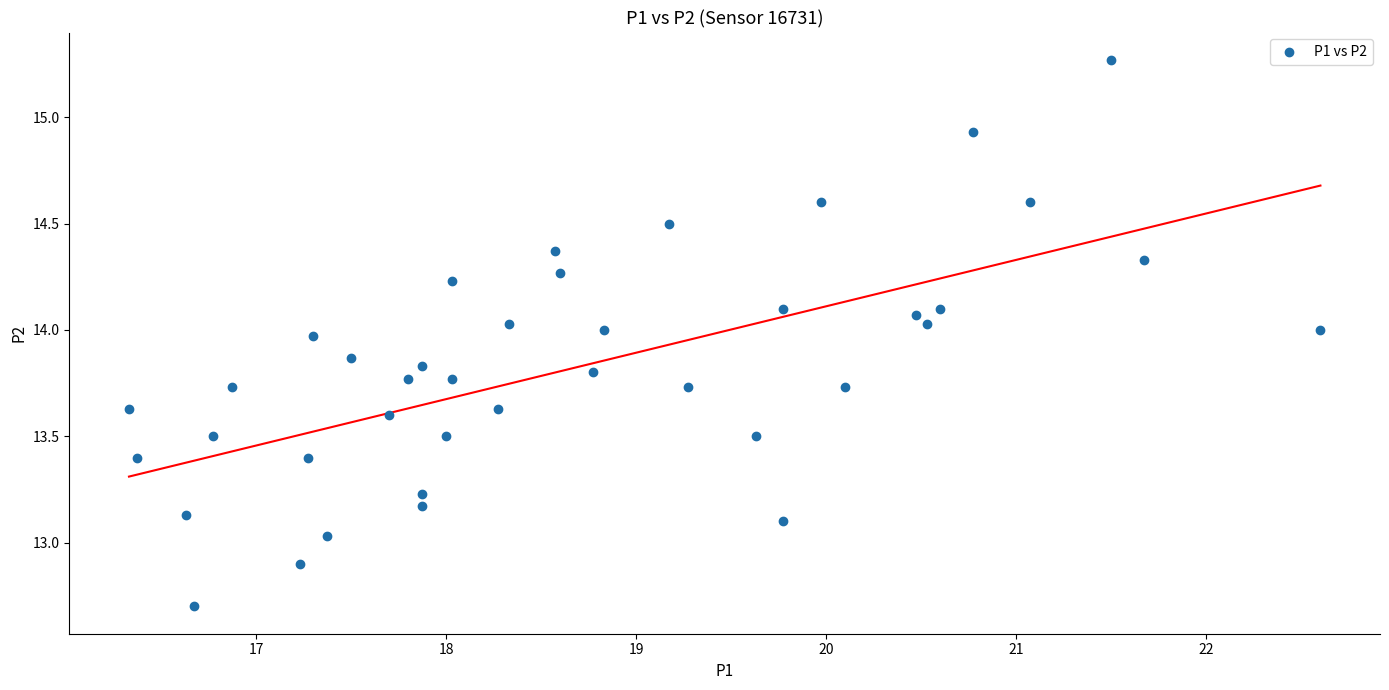

What is the range of Y values (max minus min)?

2.6